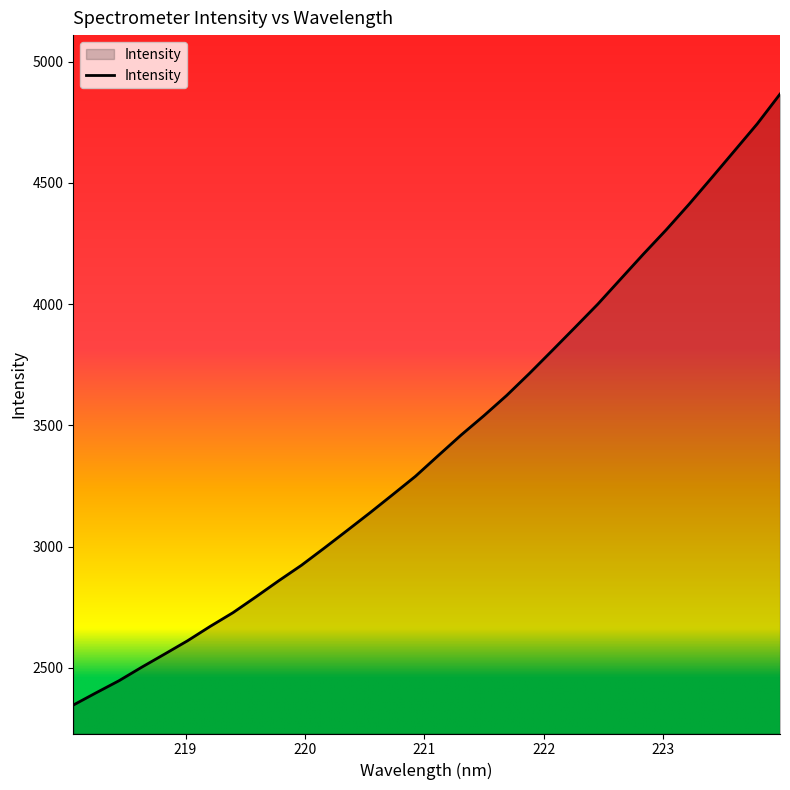

What is the greatest value displayed?

4866.1